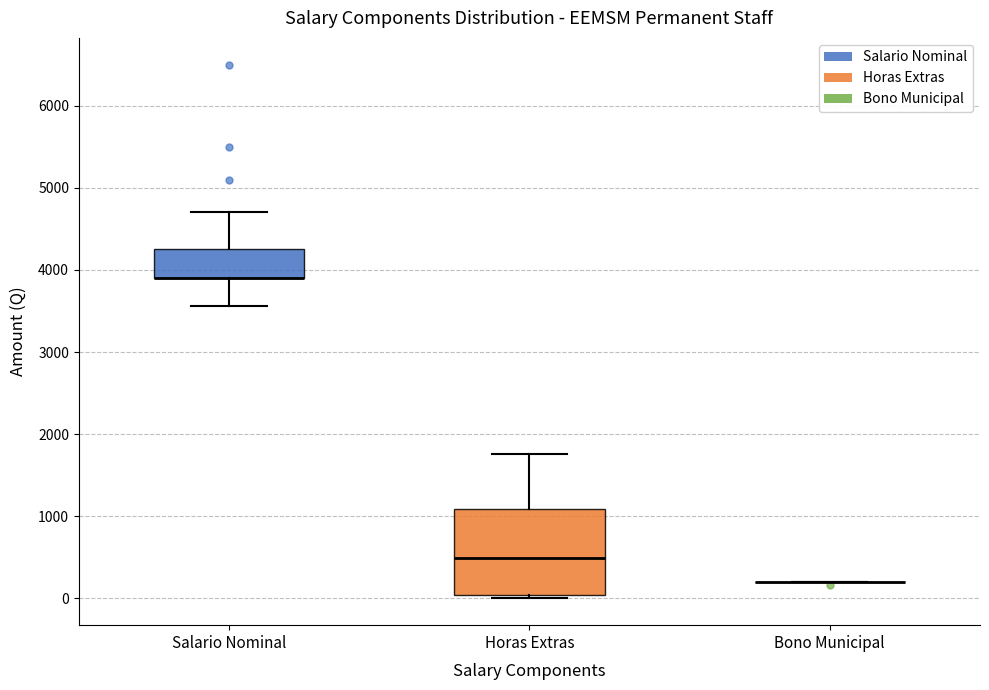

Reading left to right, read every box against the y-axis: the position of its median line, the range the box covers, and the ends of its whiskers. The values are not printed on the chart, so give them approximately, as read against the axis.

Salario Nominal: median 3900 (drawn on the box's lower edge), box 3900 to 4300, whiskers 3600 to 4700
Horas Extras: median 500, box 0 to 1100, whiskers 0 (just below the box's lower edge) to 1800
Bono Municipal: box collapsed to a line at 200, whiskers 200 to 200